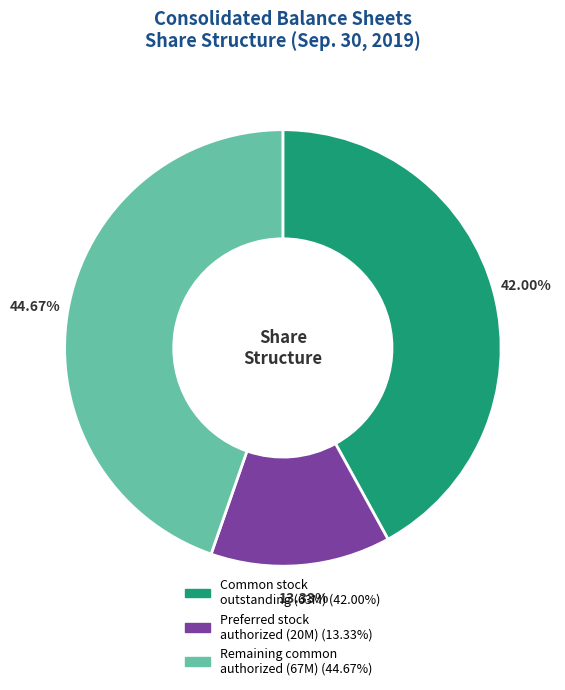

To the nearest percent, what is the average slice percentage?

33%